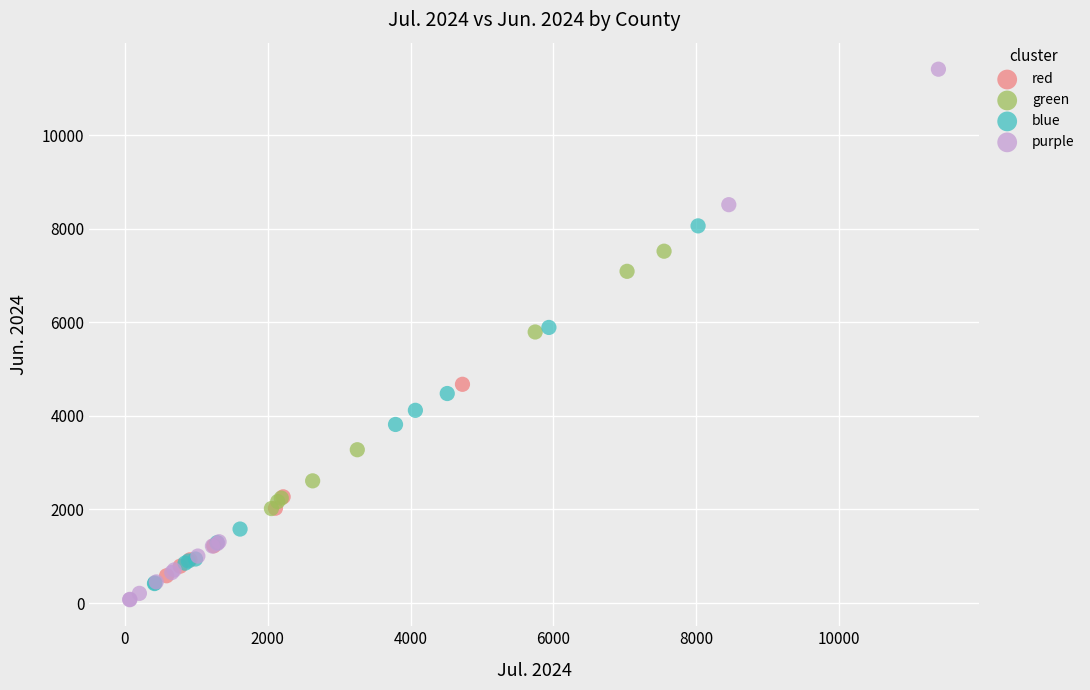

Which series reaches the maximum Y coordinate?

purple